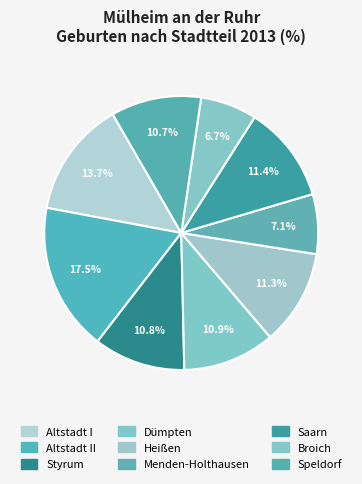

Which slice is the smallest?

Broich